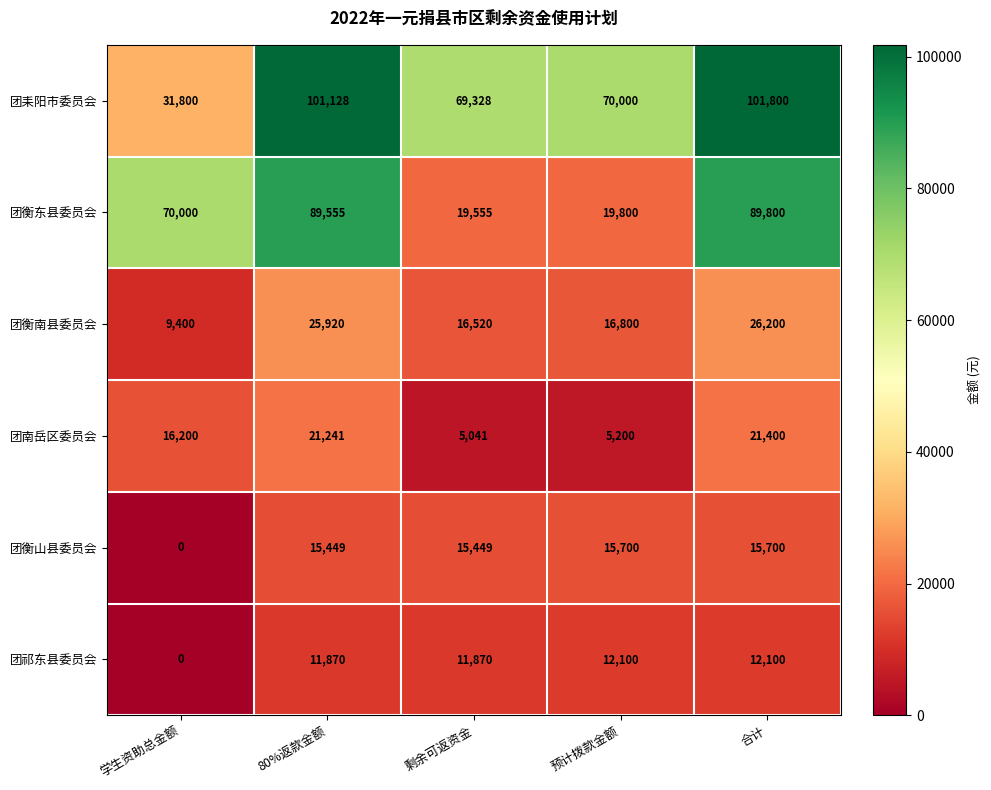

What is the approximate value of 团耒阳市委员会 at 剩余可返资金?

69328